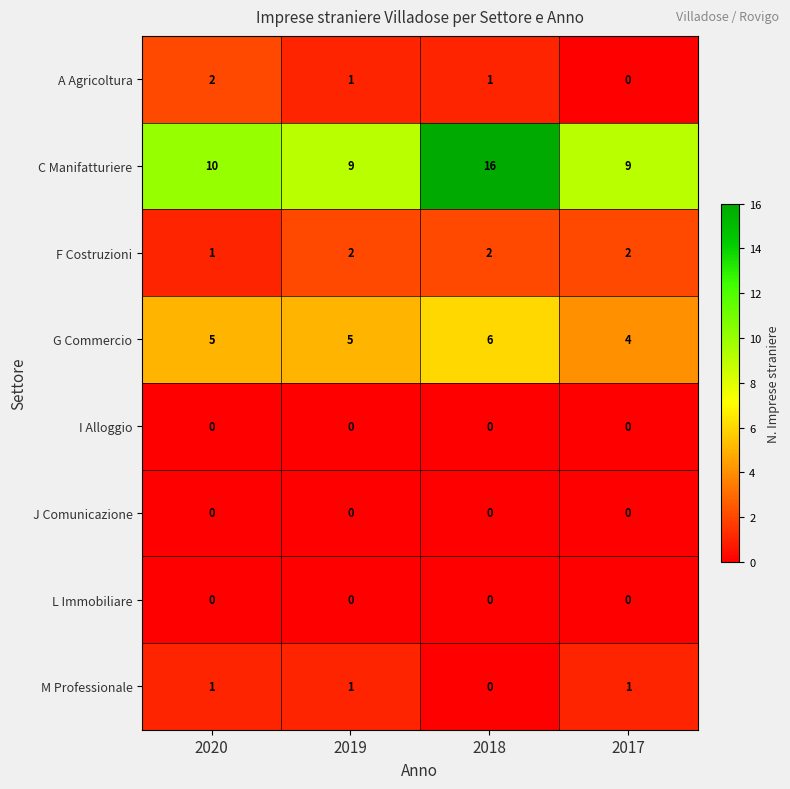

Which series has the largest range (max minus min)?

C Manifatturiere